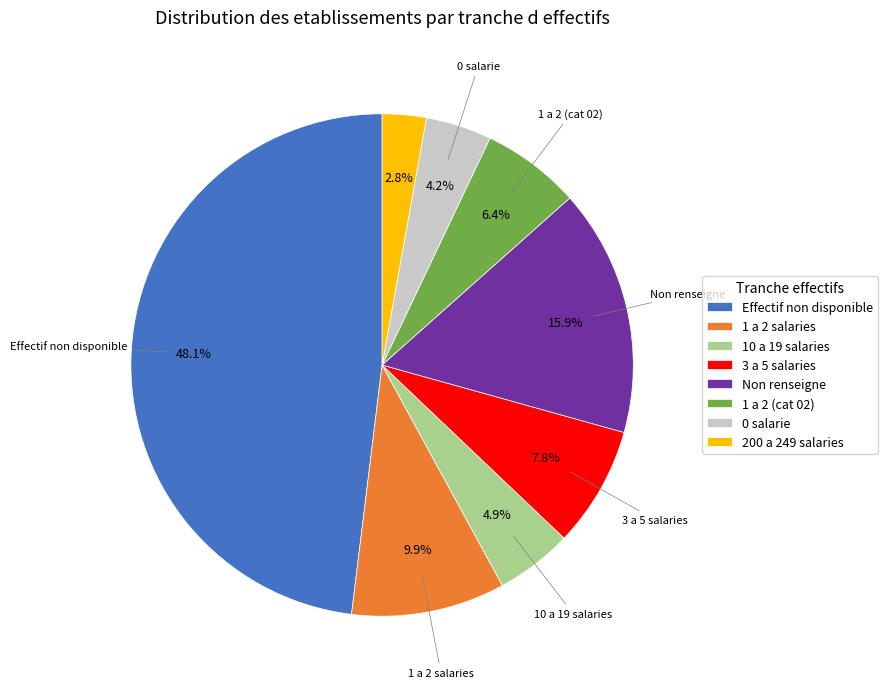

Is there a majority slice in this chart?

No